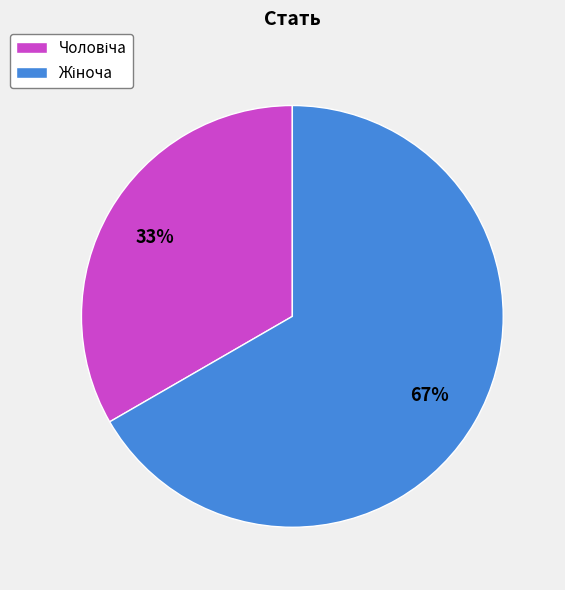

Count the number of slices in the pie.

2